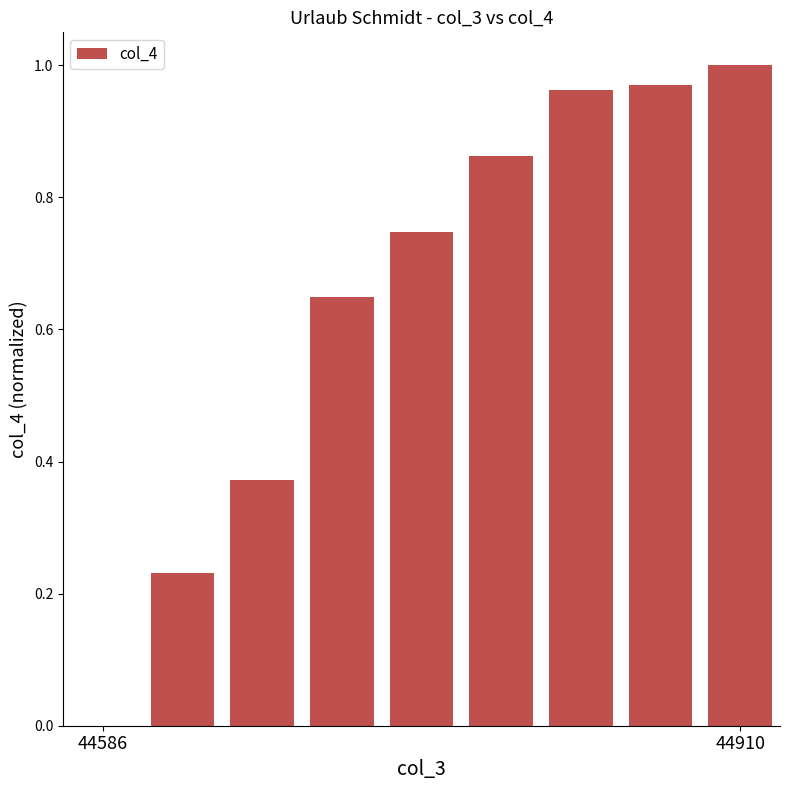

How many data points are above 0?

8